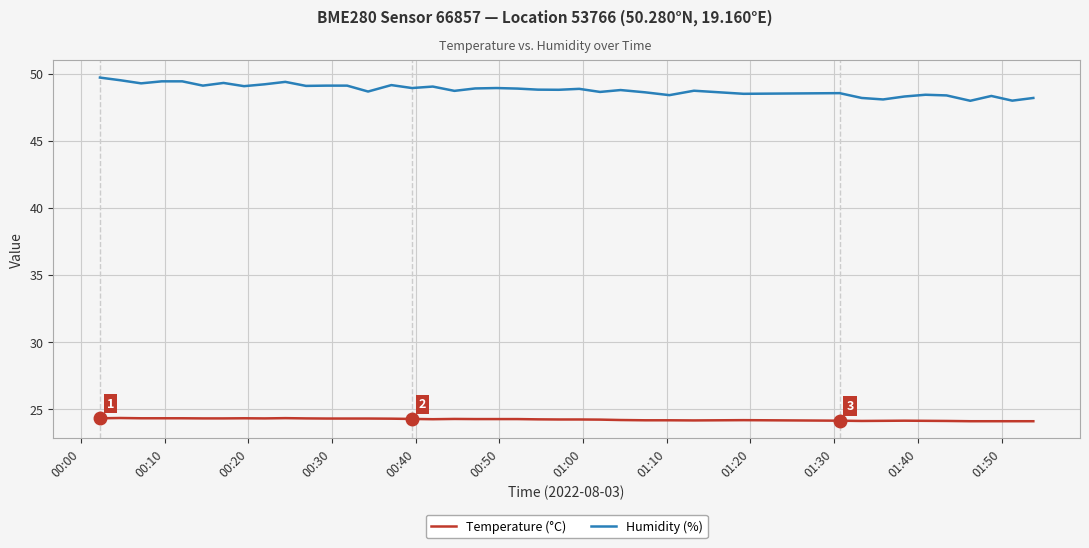

True or false: Humidity (%) and Temperature (°C) cross at least once.

False